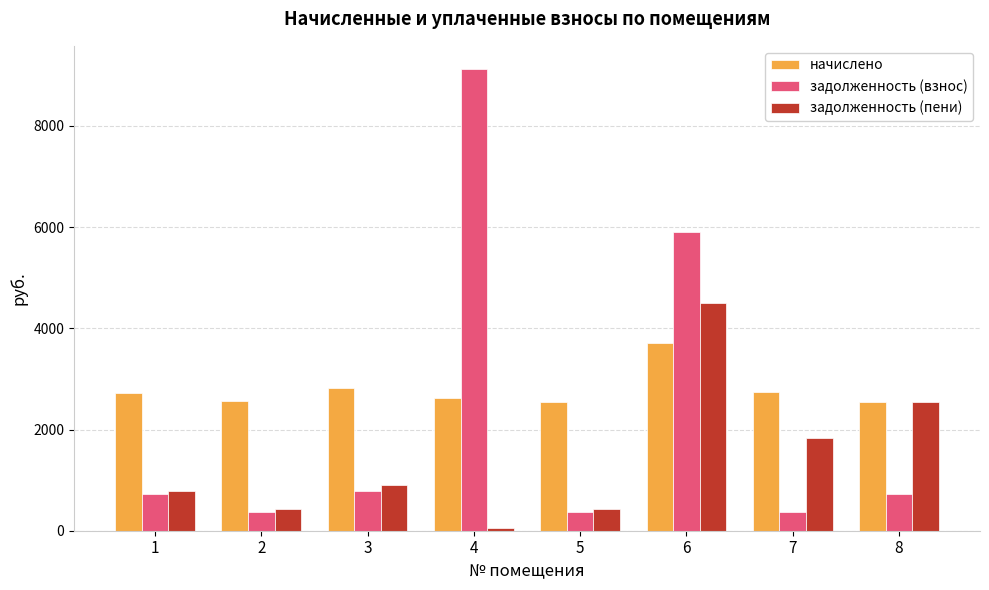

The value of задолженность (взнос) at 4 is 6065.8. True or false?

False